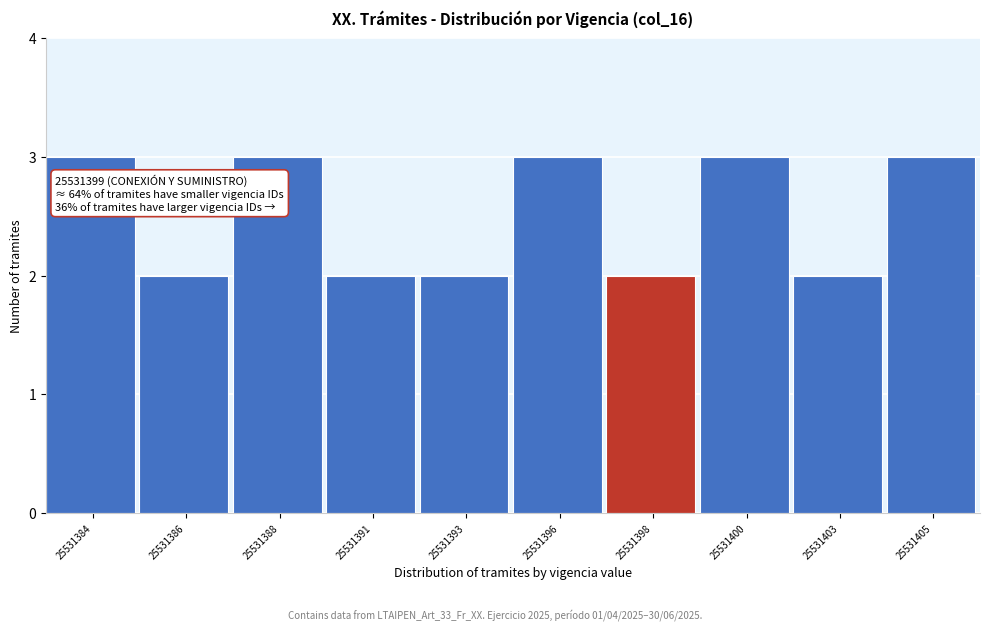

Reading right to left, extract all data points from this chart.

25531405=3	25531403=2	25531400=3	25531398=2	25531396=3	25531393=2	25531391=2	25531388=3	25531386=2	25531384=3